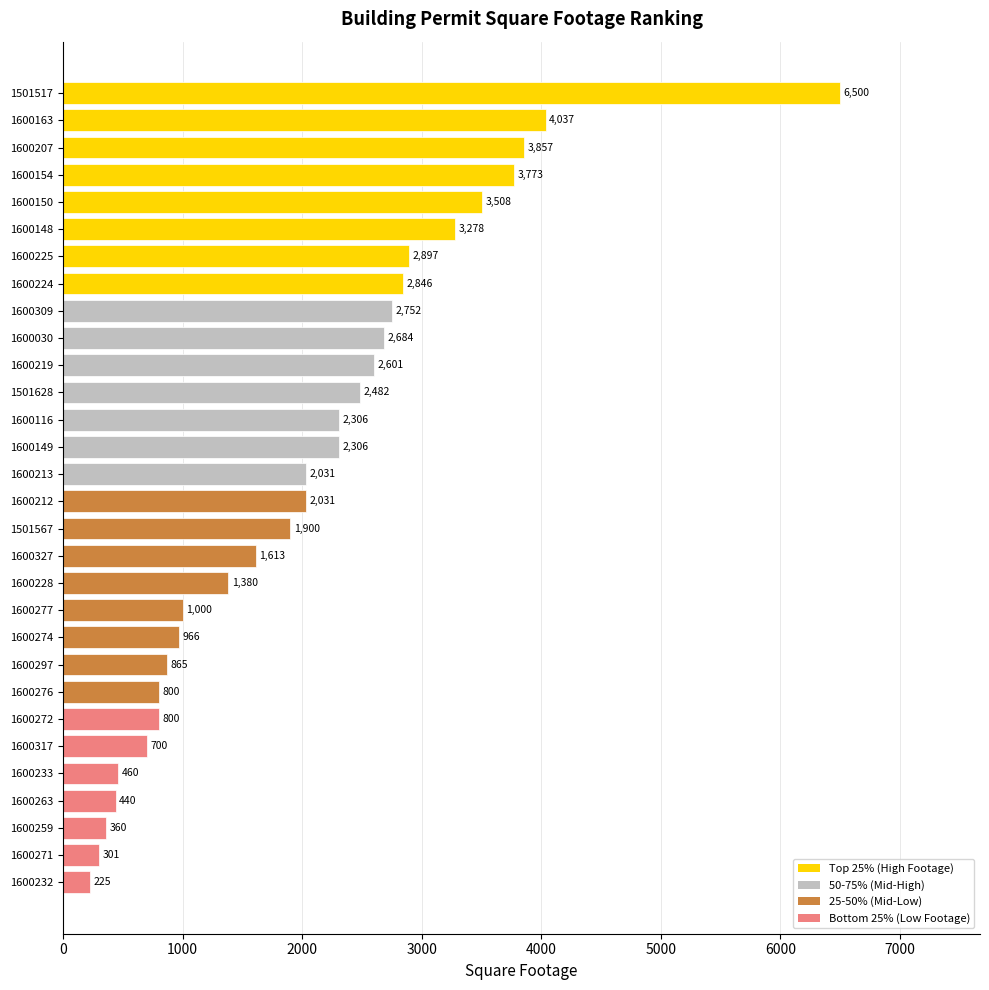

The value at 1600259 is 84. True or false?

False